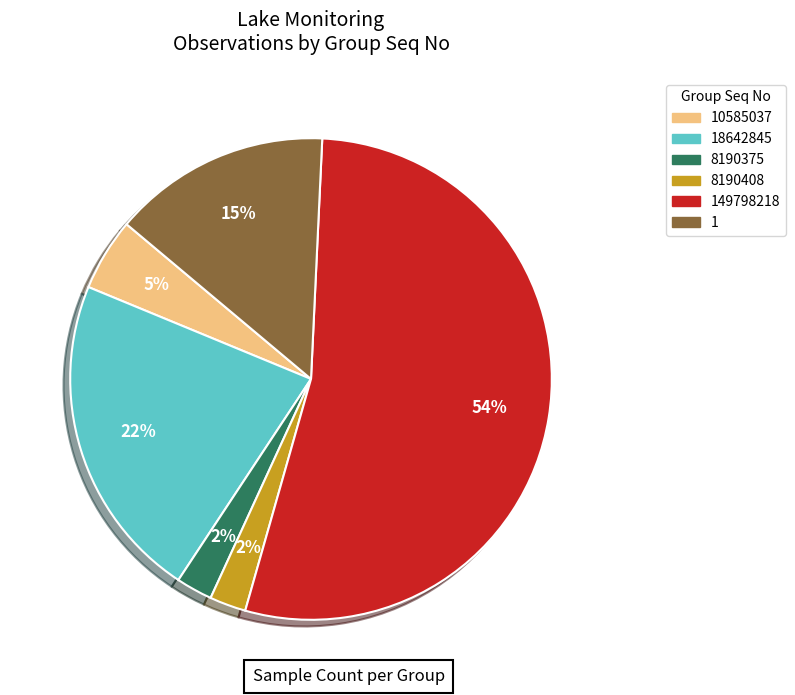

Does any single category account for the majority?

Yes